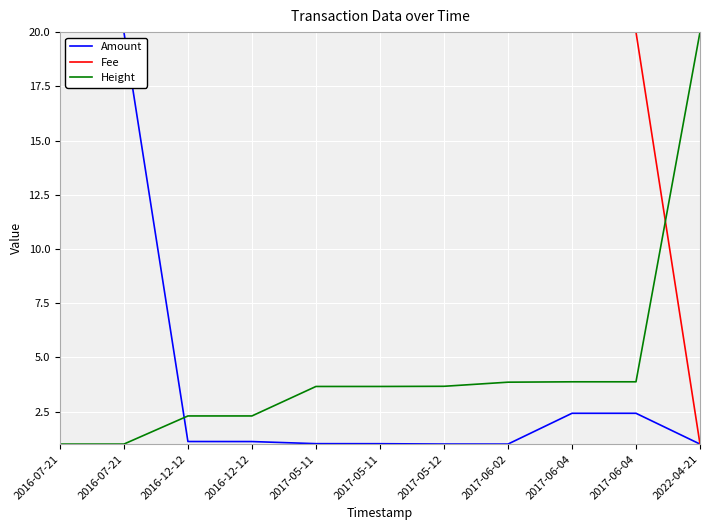

What are all the series names shown in the legend?

Amount, Fee, Height